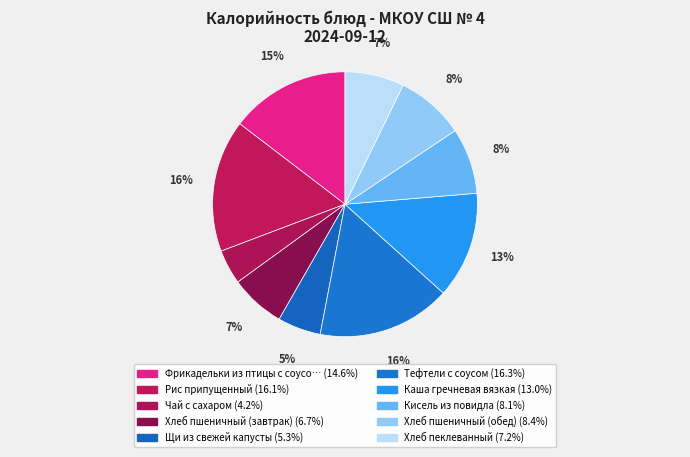

Count the number of slices in the pie.

10